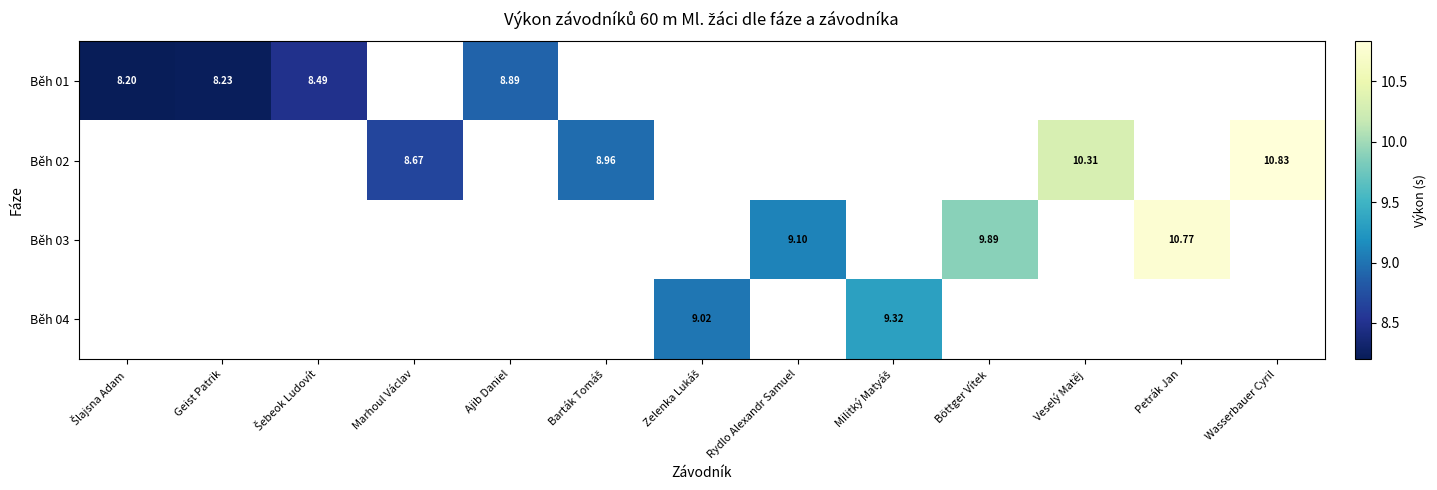

At which category does the chart reach its minimum across all series?

Šlajsna Adam